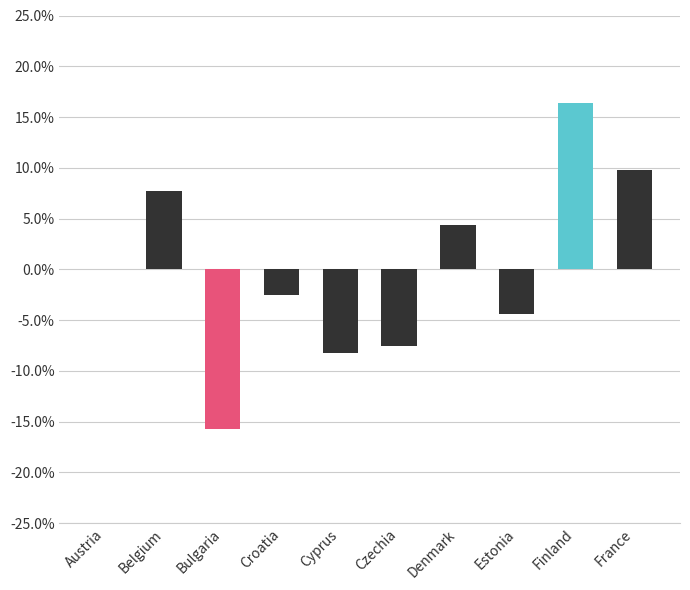

How many values are below 0?

5